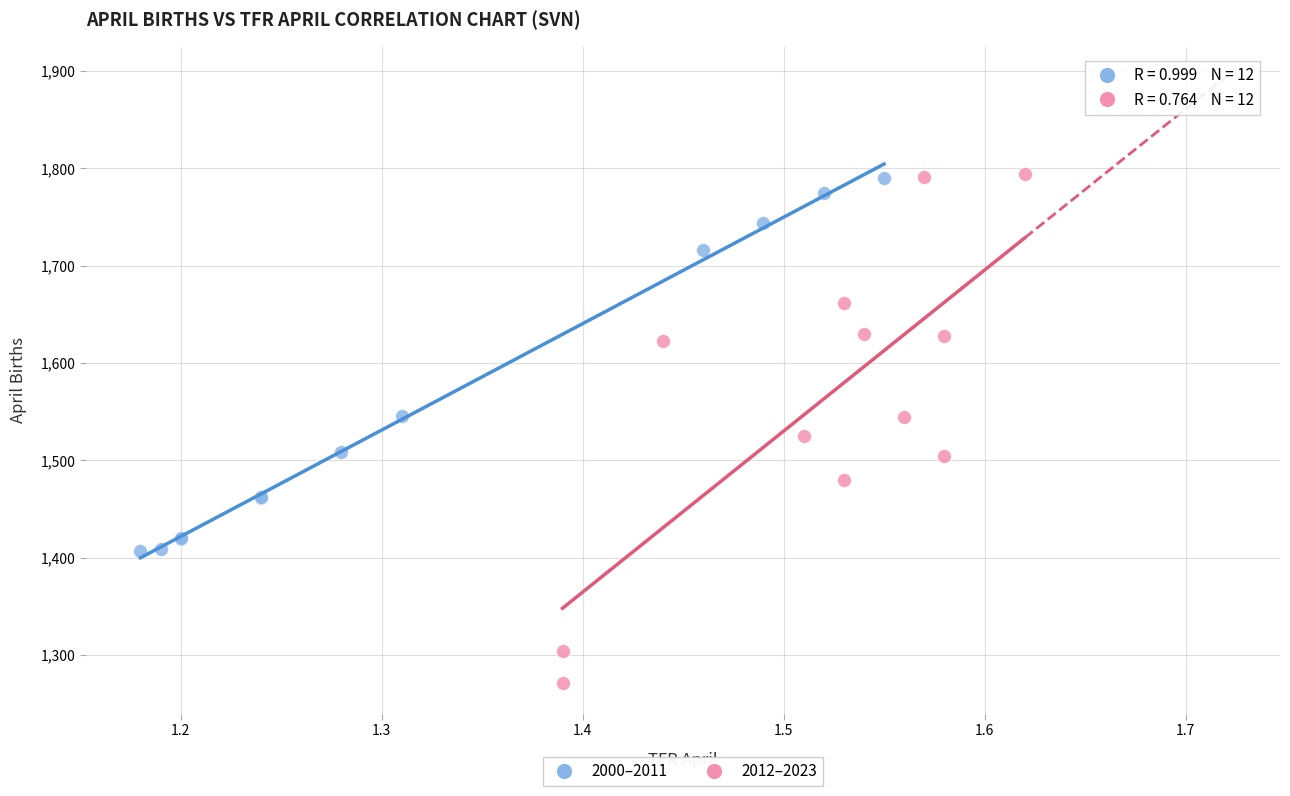

Which series contains the lowest Y value?

2012–2023